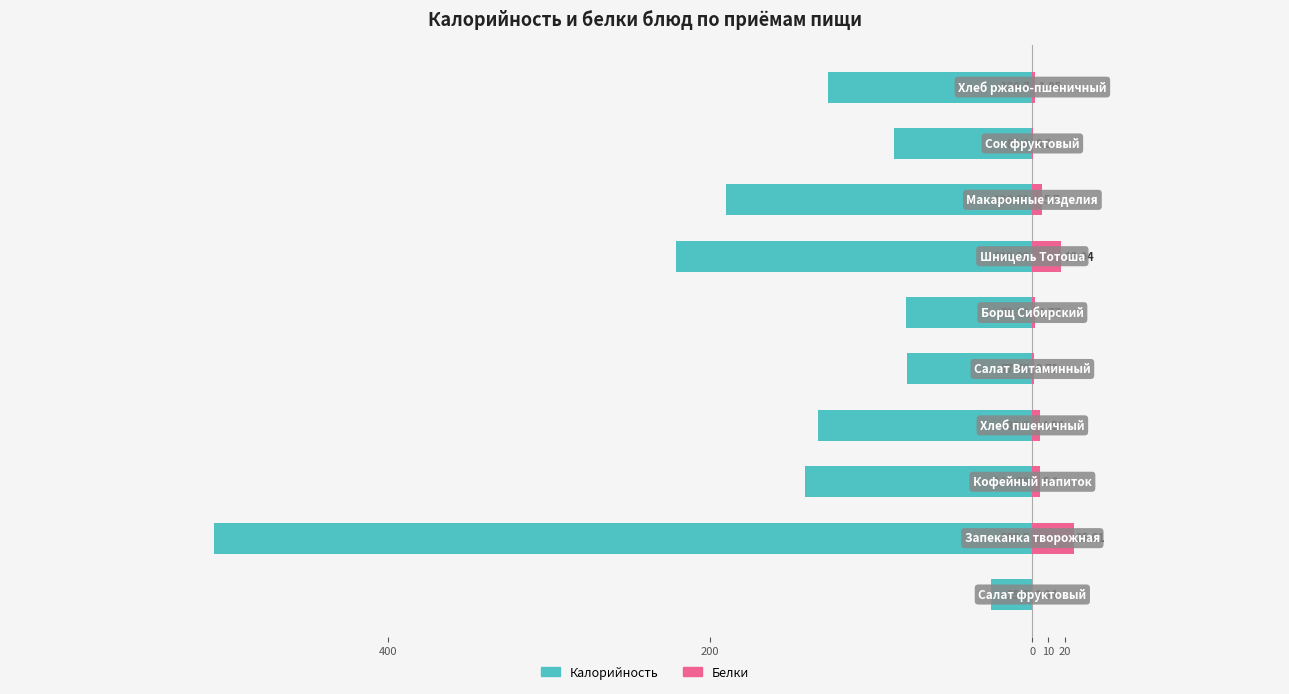

What is the maximum value for Белки?

25.6